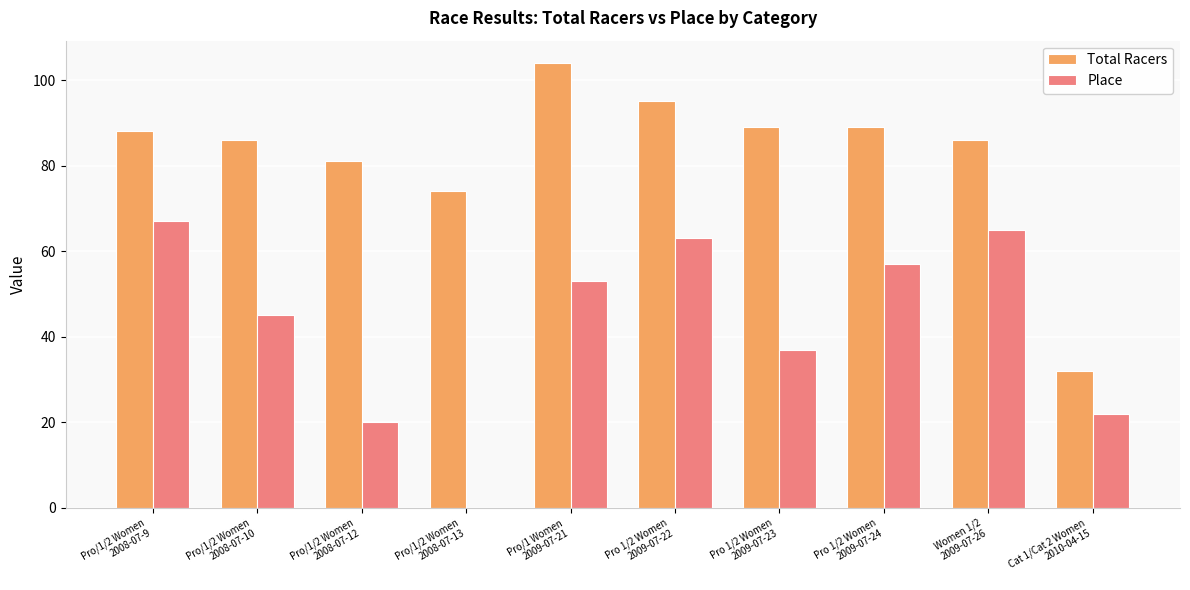

What is the sum of all Place values?

429